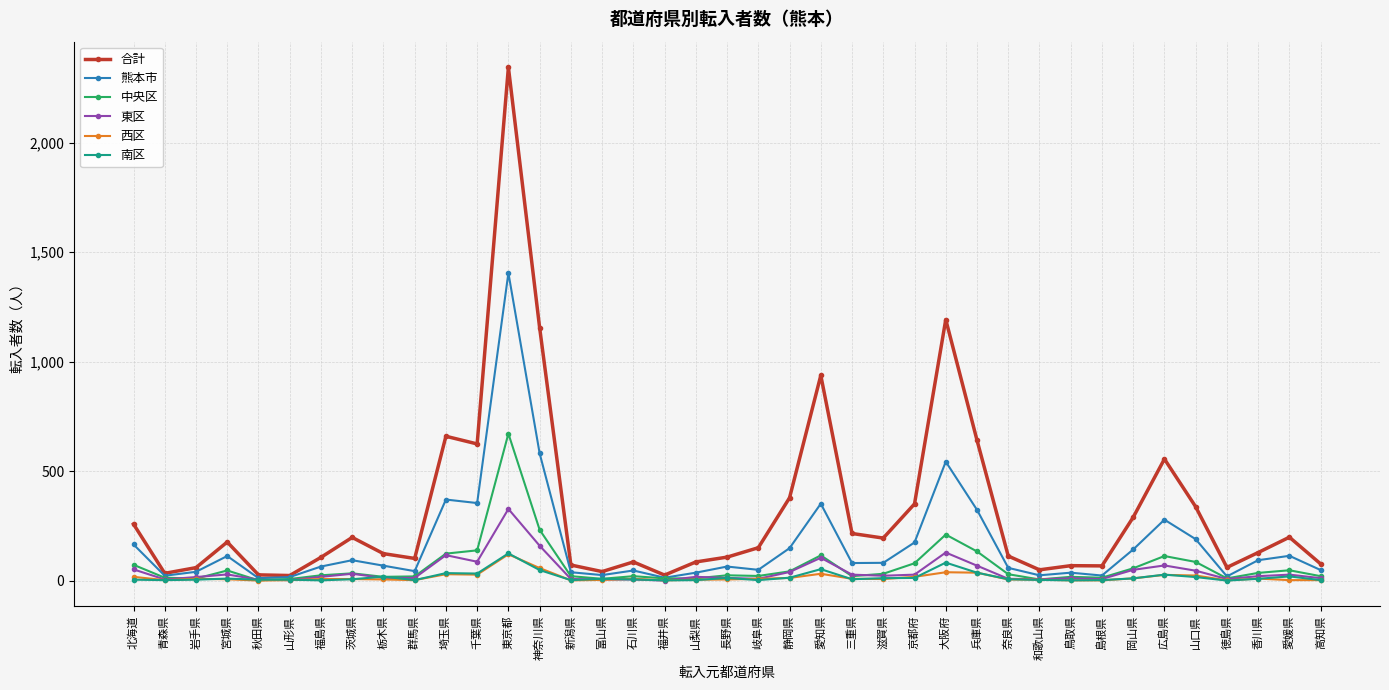

At which category does 熊本市 reach its first local peak?

宮城県